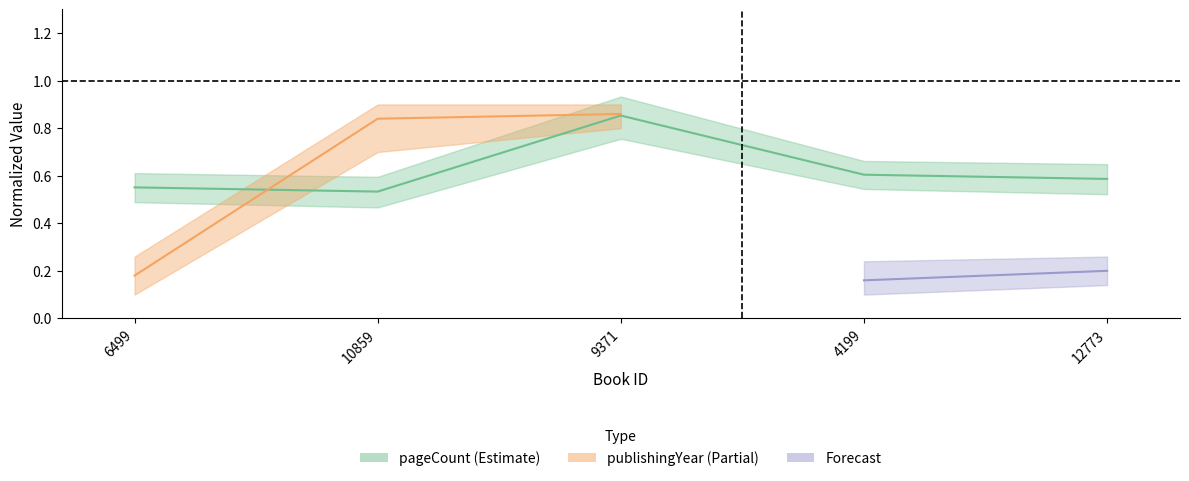

Rank the categories by value from lowest to highest.

10859, 6499, 12773, 4199, 9371